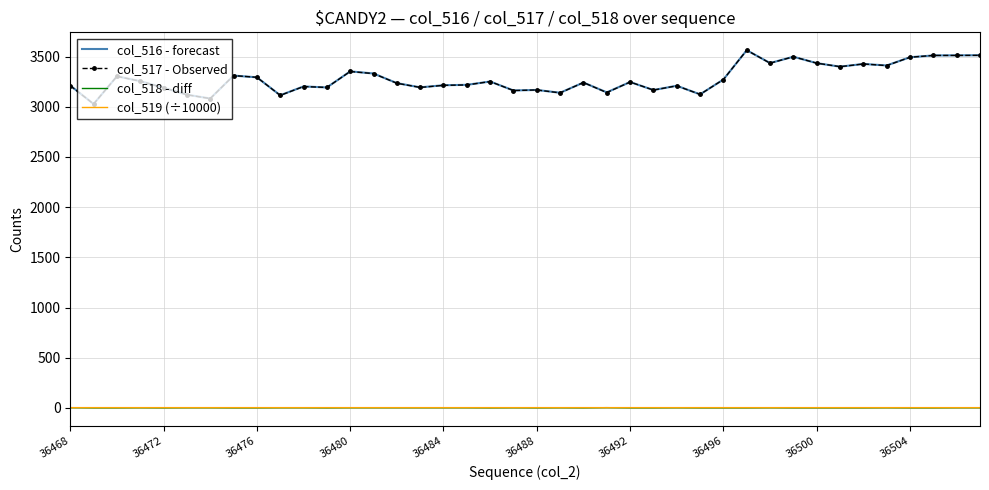

True or false: col_517 - Observed and col_518 - diff intersect in this chart.

False